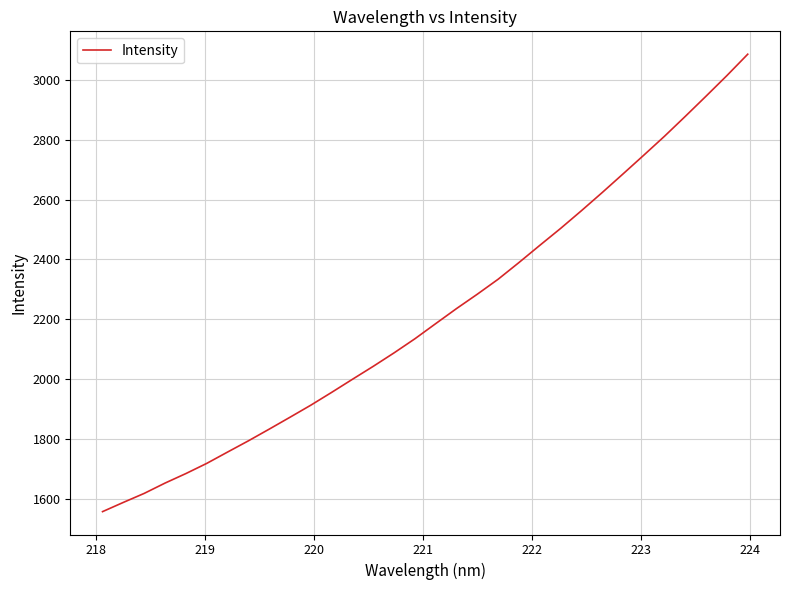

What is the greatest value displayed?

3086.8